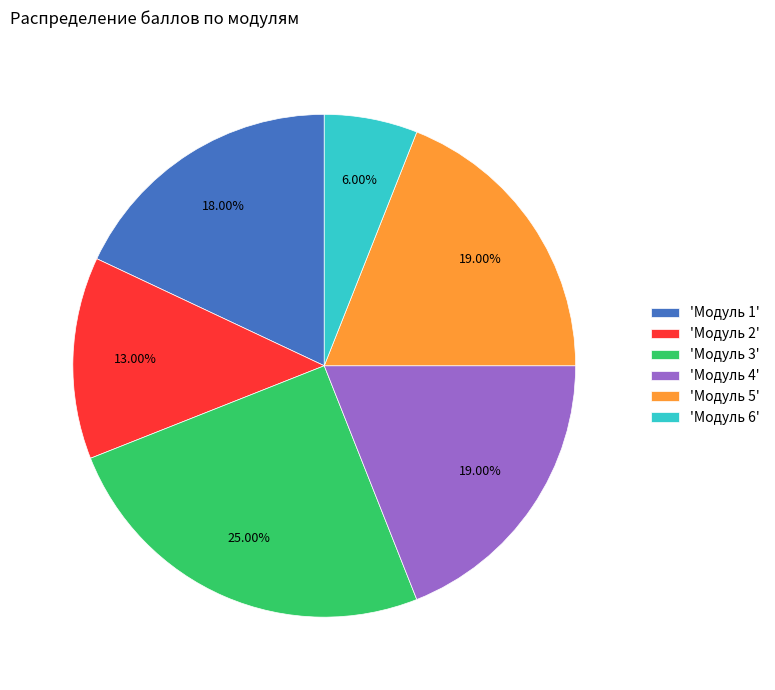

Does any single category account for the majority?

No